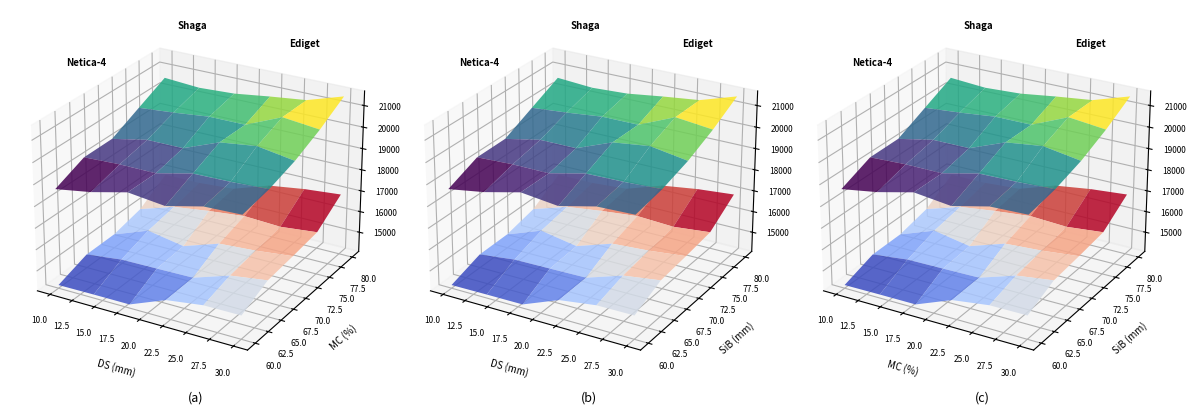

The 7335 series shows 31141 at 13. True or false?

False